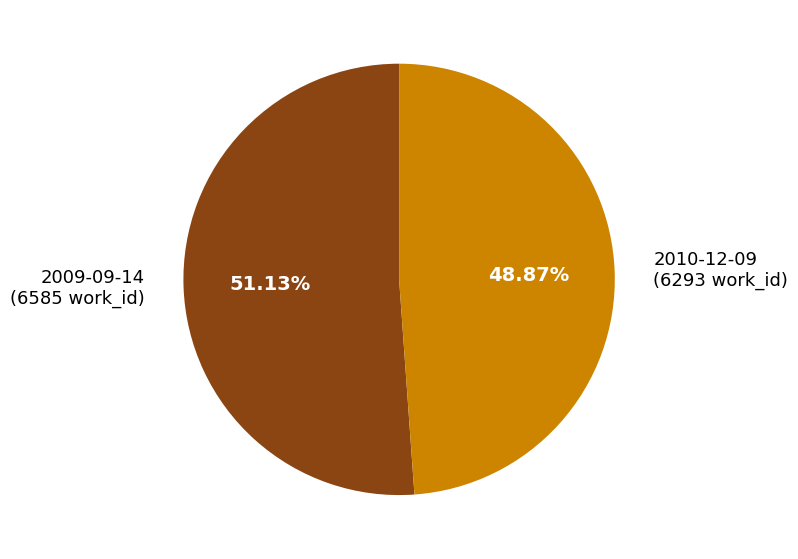

Which category accounts for the majority?

2009-09-14